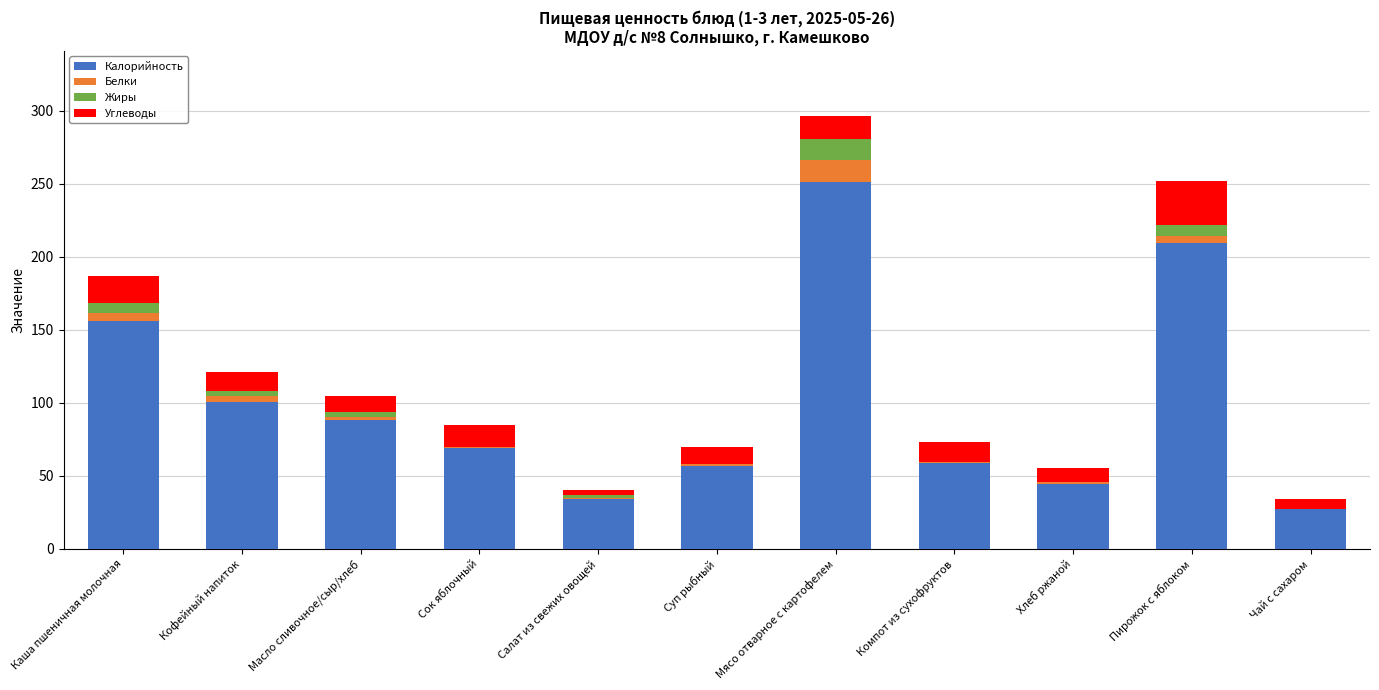

The value of Калорийность at Кофейный напиток is 100.8. True or false?

True